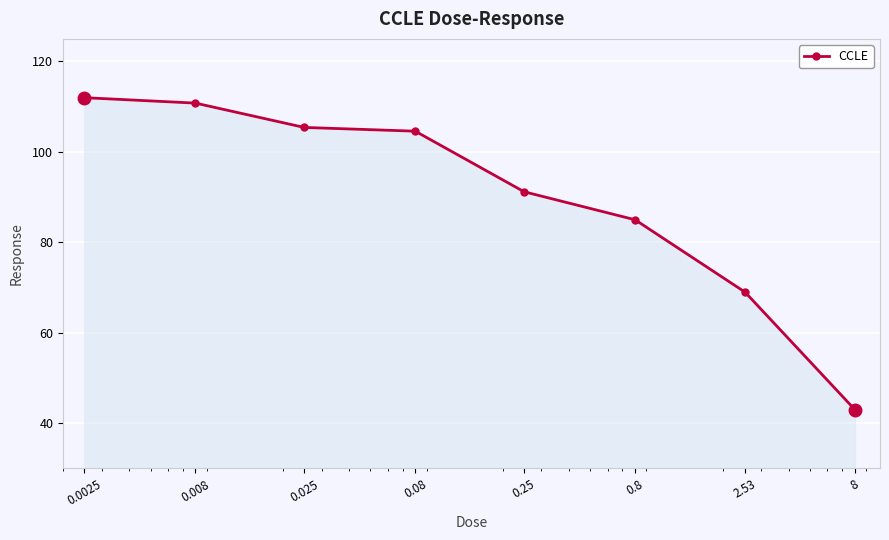

What is the greatest value displayed?

112.0